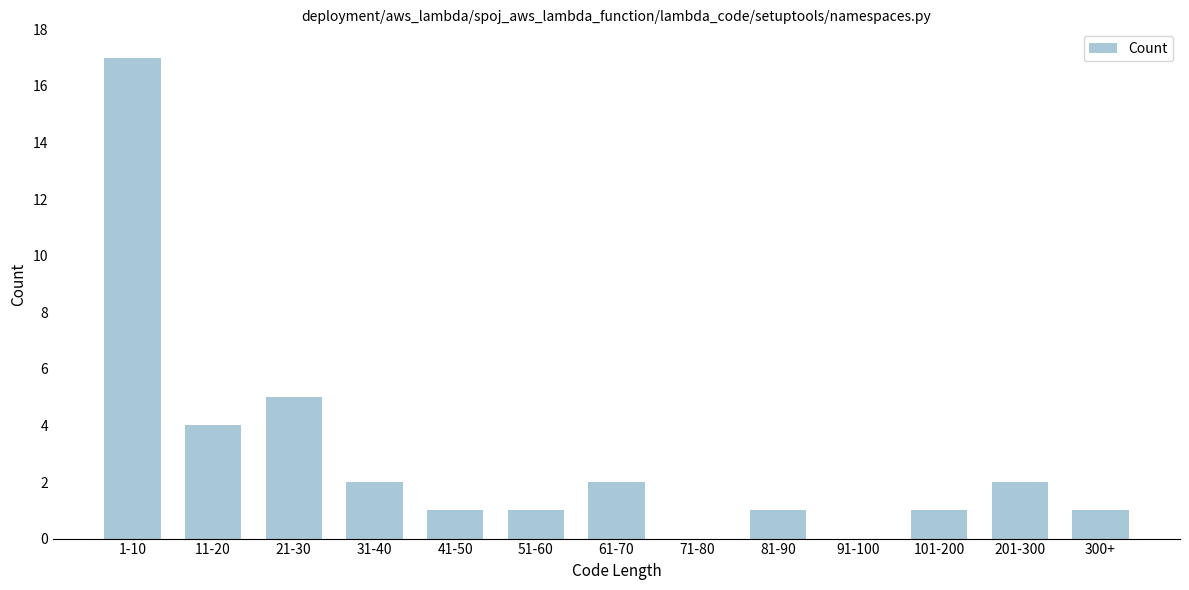

Reading left to right, what are all the values shown in this chart?

1-10=17	11-20=4	21-30=5	31-40=2	41-50=1	51-60=1	61-70=2	71-80=0	81-90=1	91-100=0	101-200=1	201-300=2	300+=1